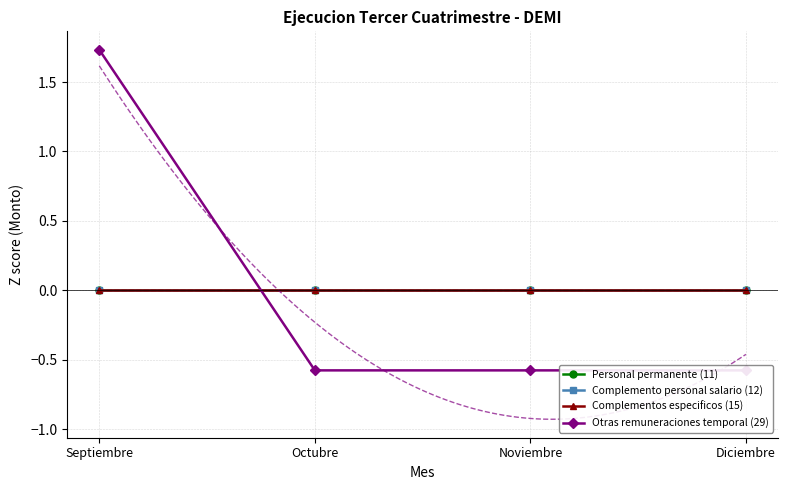

What is the label of the 2nd point from the right?

Noviembre